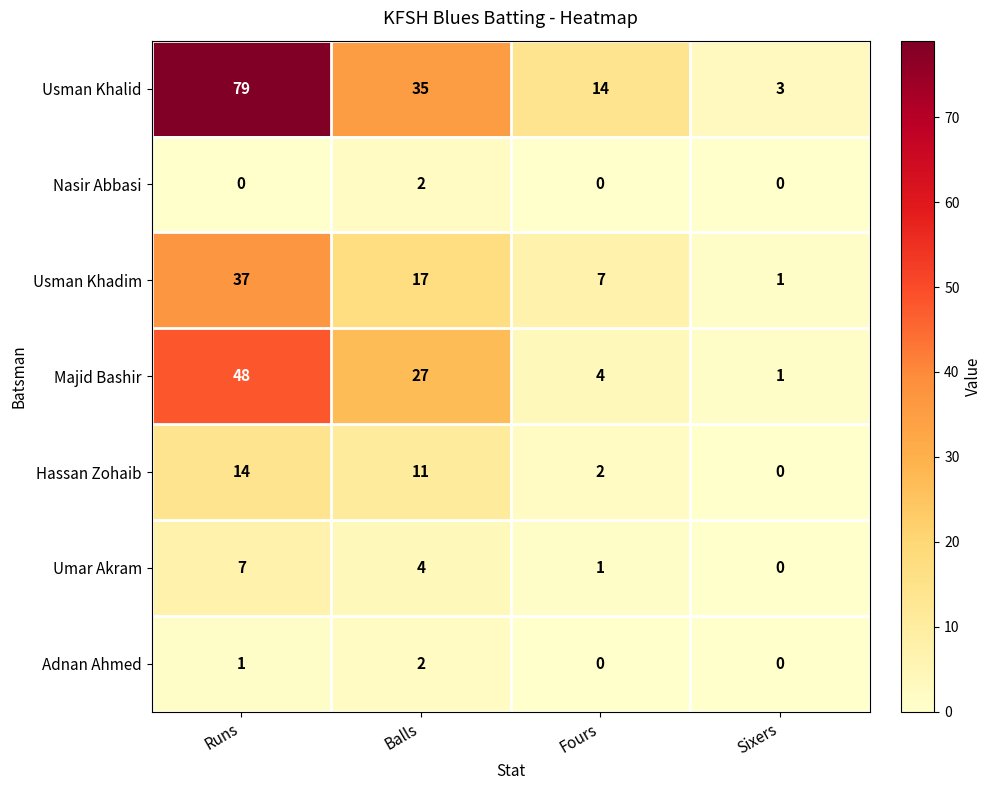

At which category is the sum across all series the highest?

Runs